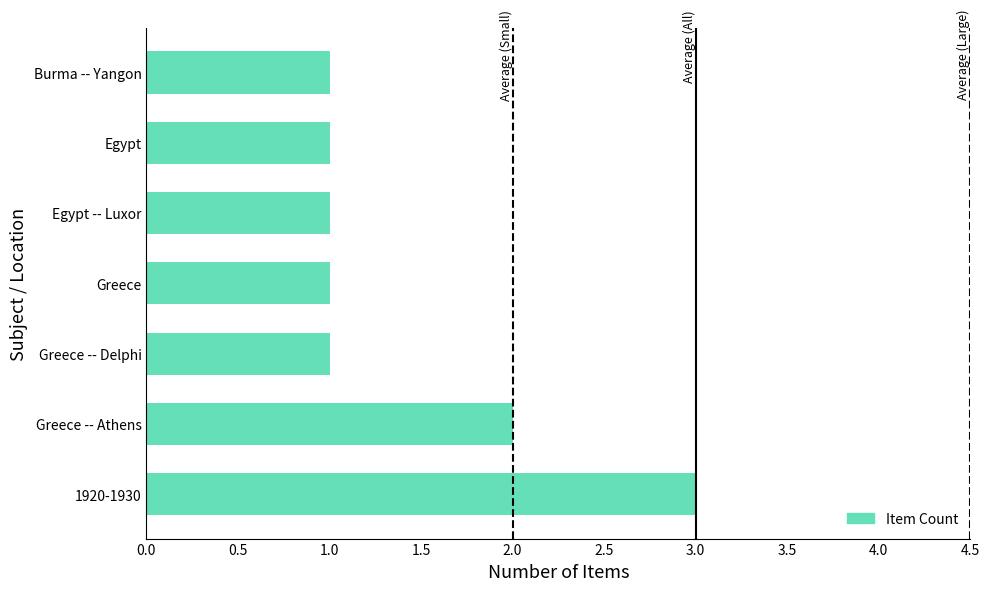

Reading bottom to top, extract all data points from this chart.

3	2	1	1	1	1	1